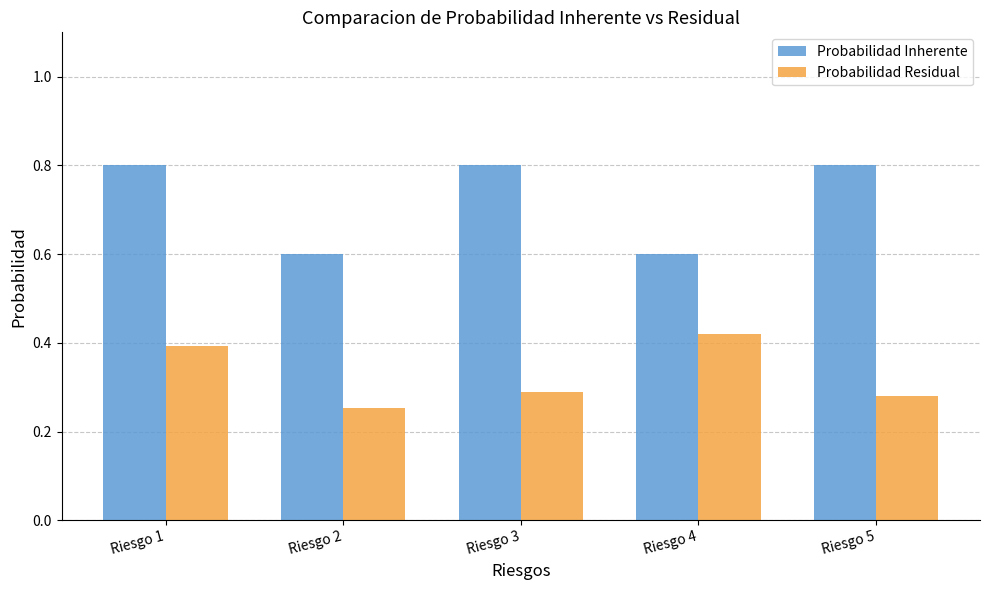

What is the greatest value displayed?

0.8